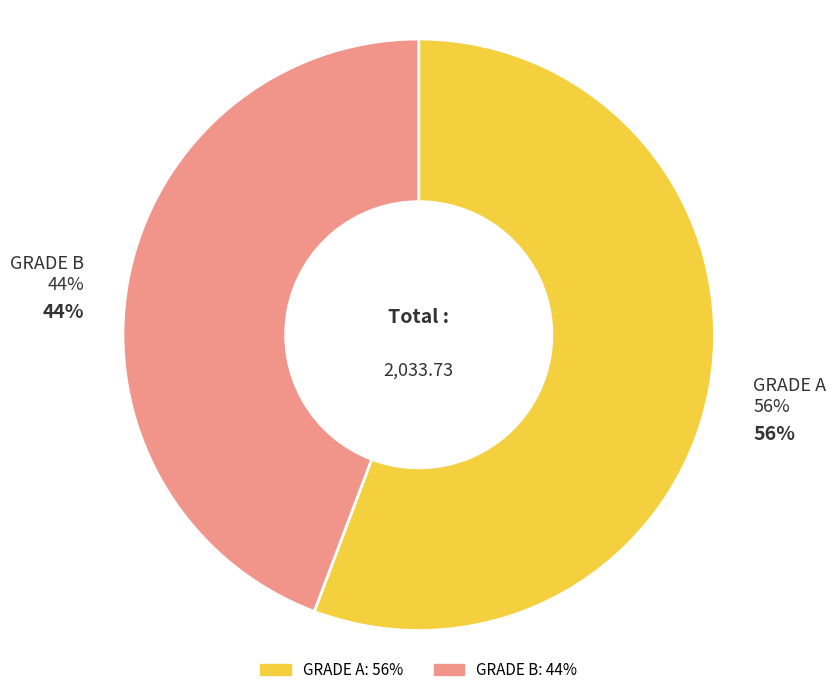

How many segments does this pie chart have?

2